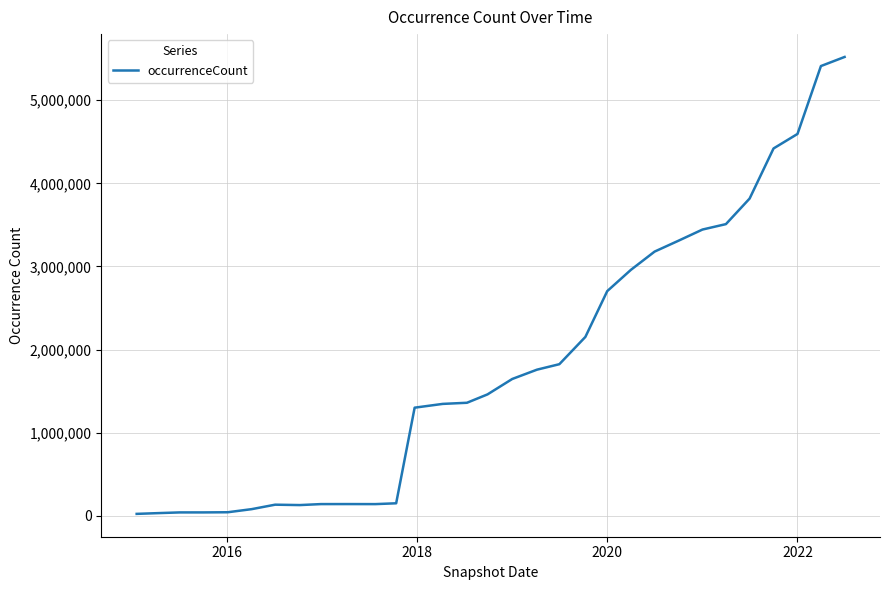

What is the greatest value displayed?

5520327